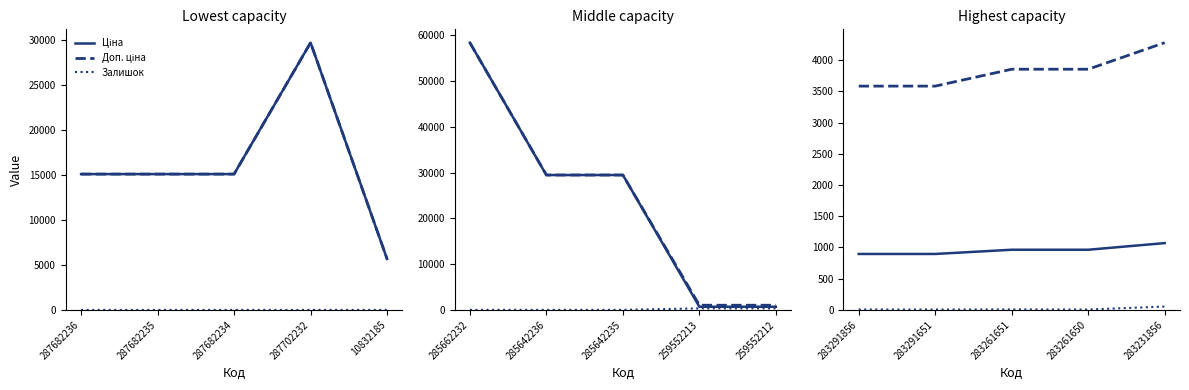

Is the value of Доп. ціна at 283261650 greater than the value of Ціна at 283291651?

Yes